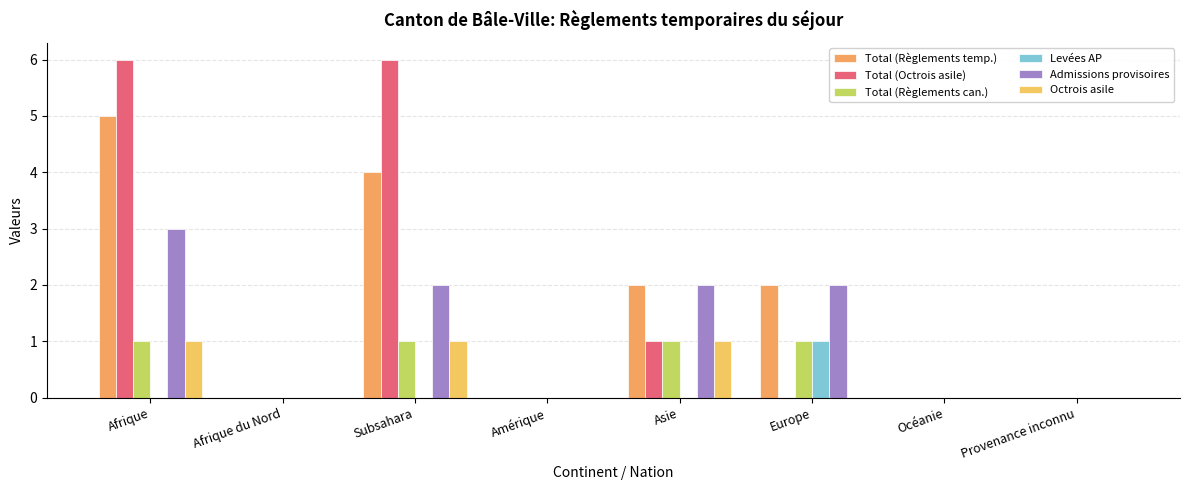

Which has a higher value, Océanie or Afrique du Nord?

Océanie